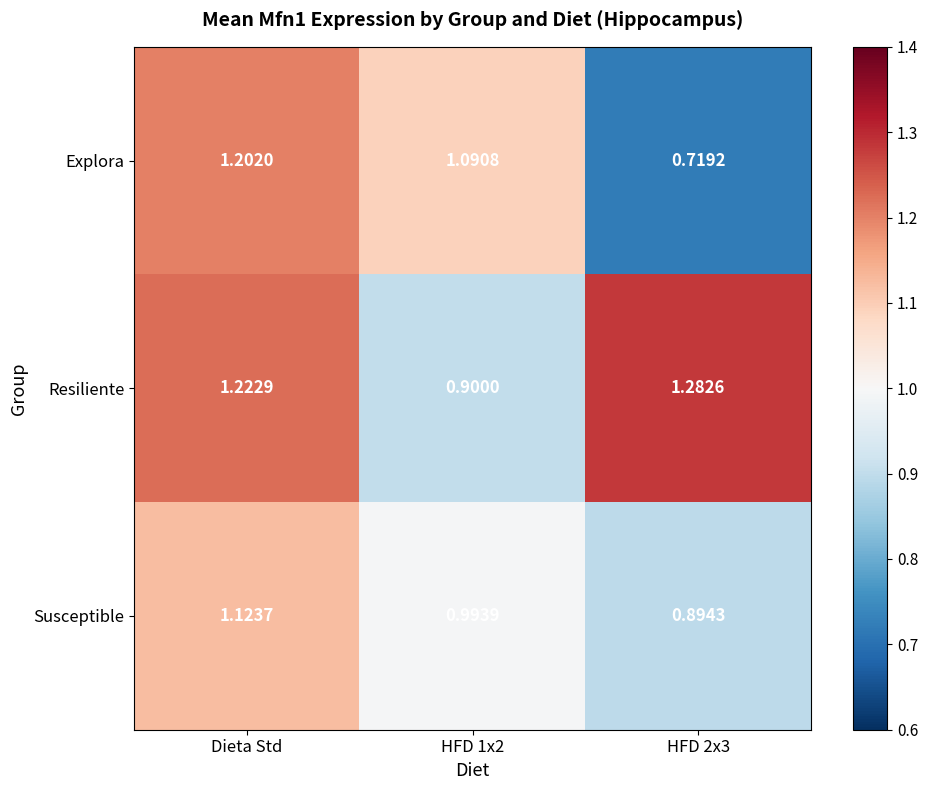

Which series has the largest total across all categories?

Resiliente